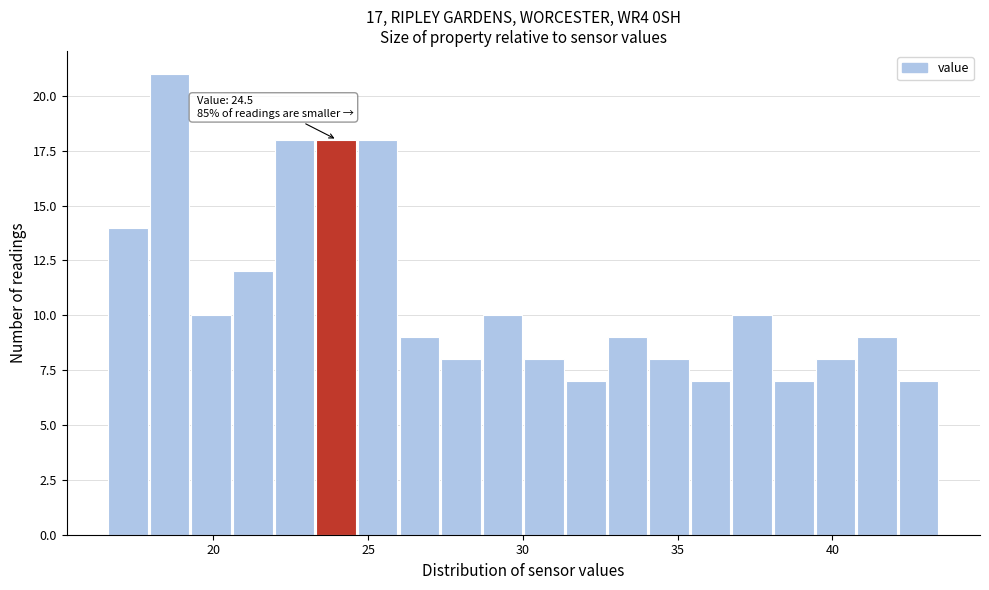

Read against the x-axis, roughly where is the centre of the tallest bar?

18.5